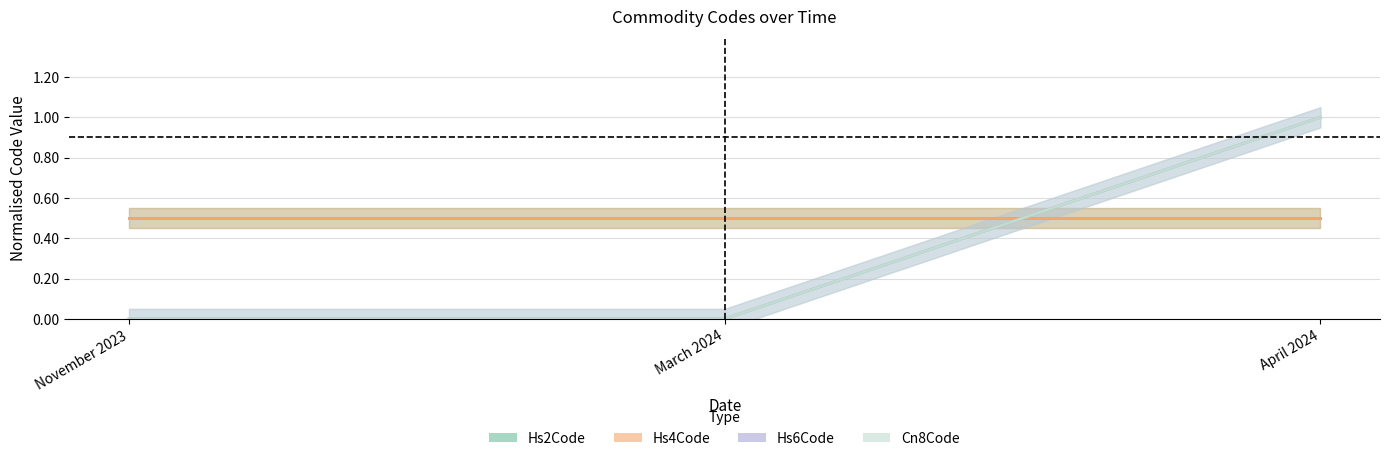

Which series has the widest spread of values?

Hs6Code